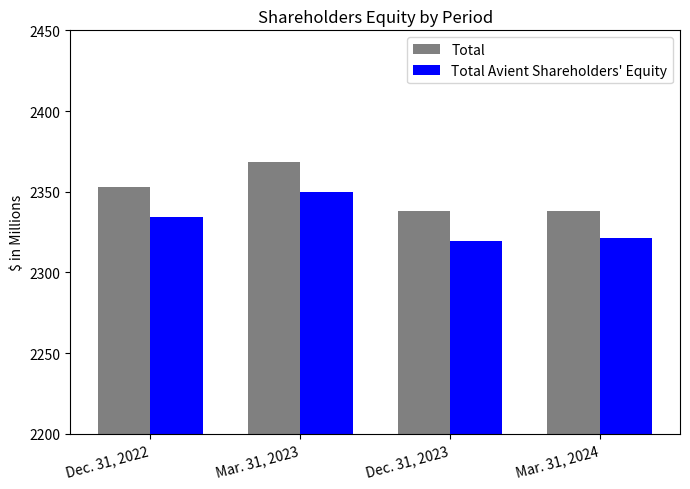

How many bars are there in each group?

2